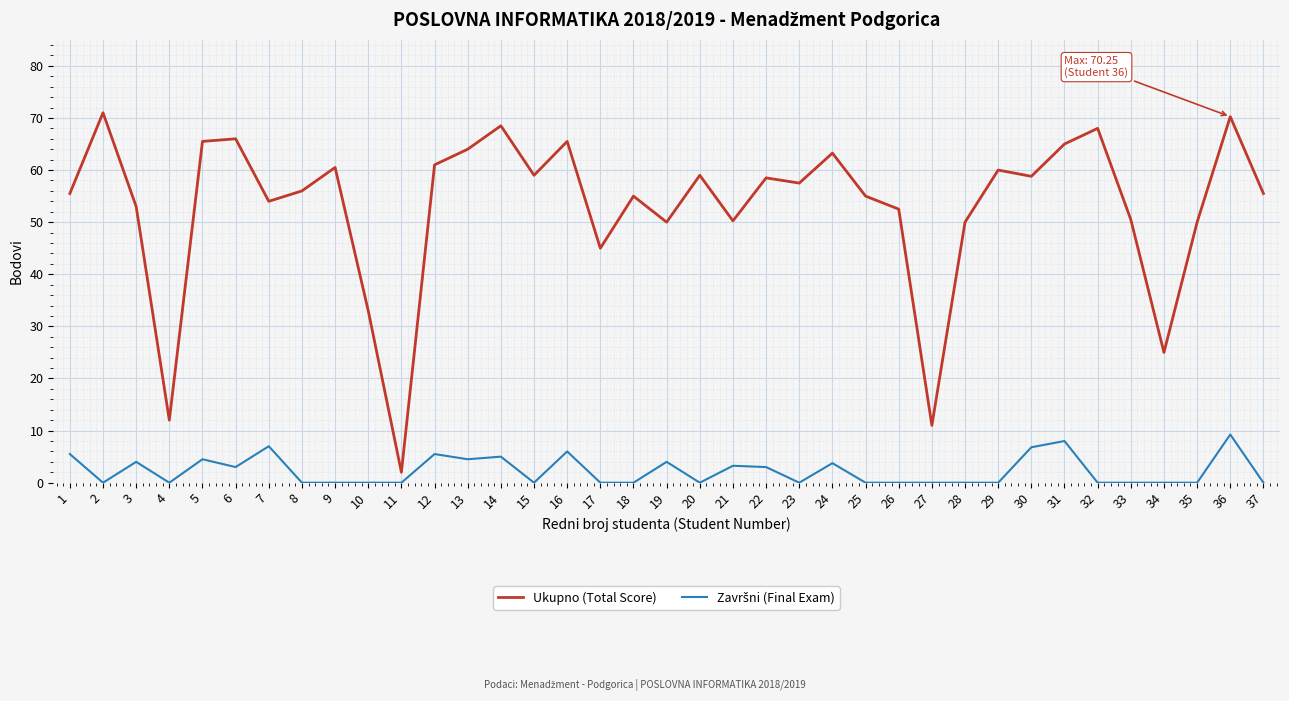

At which category is the sum across all series the highest?

36